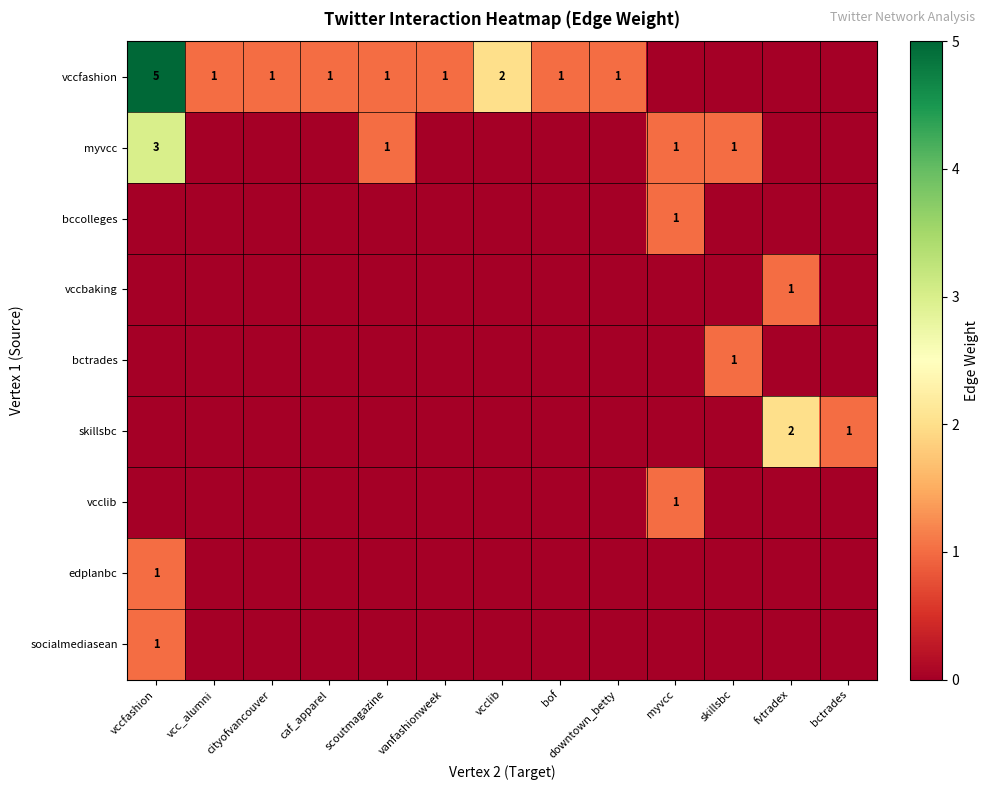

Count the number of categories in the chart.

13